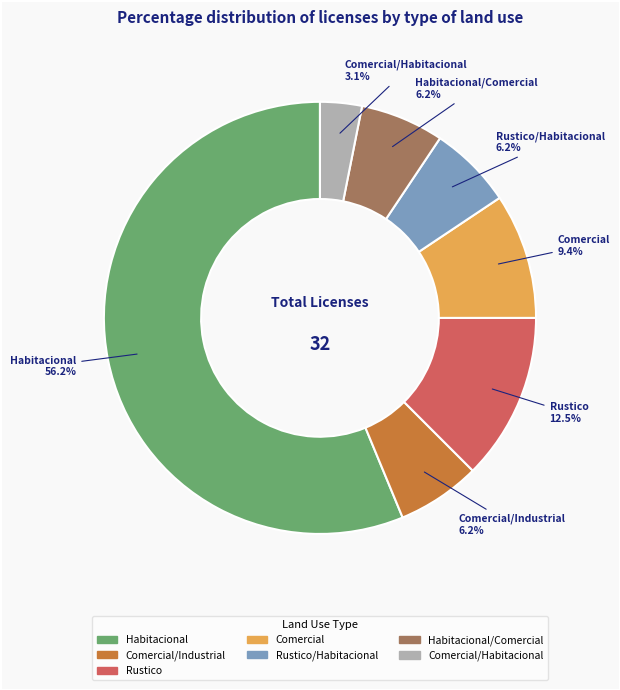

Does Comercial represent more than half of the total?

No